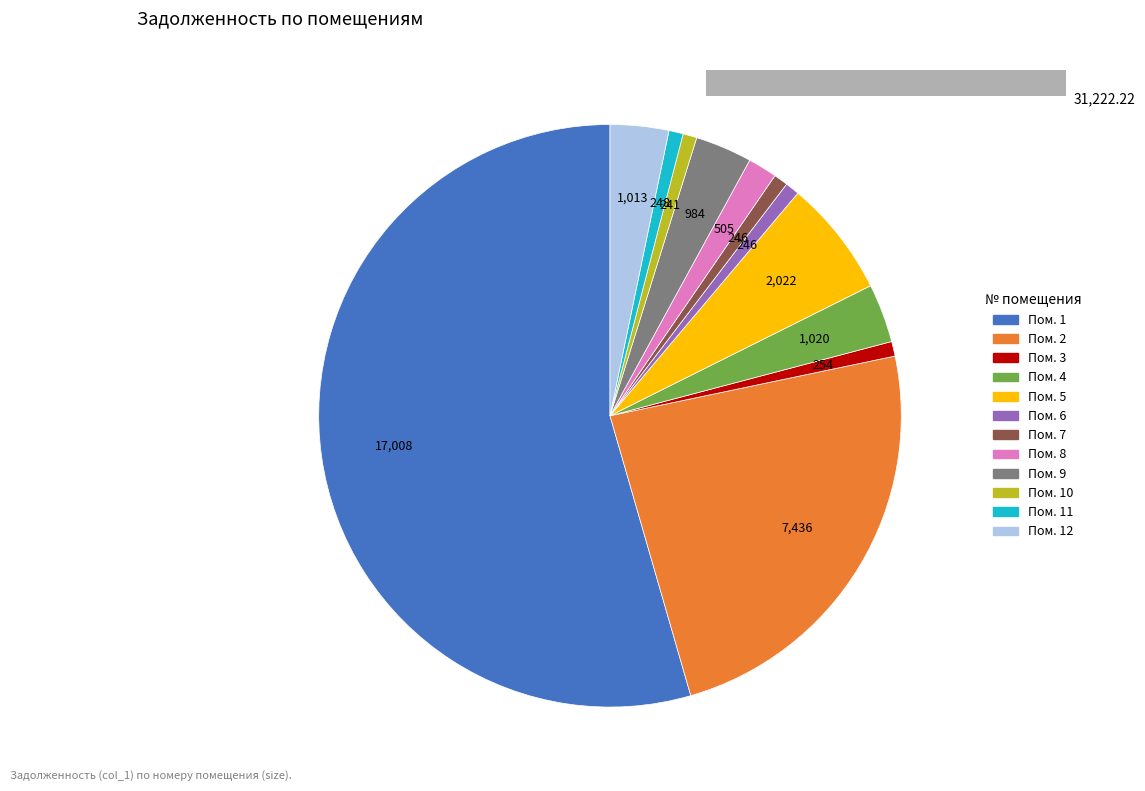

Which category accounts for the majority?

1